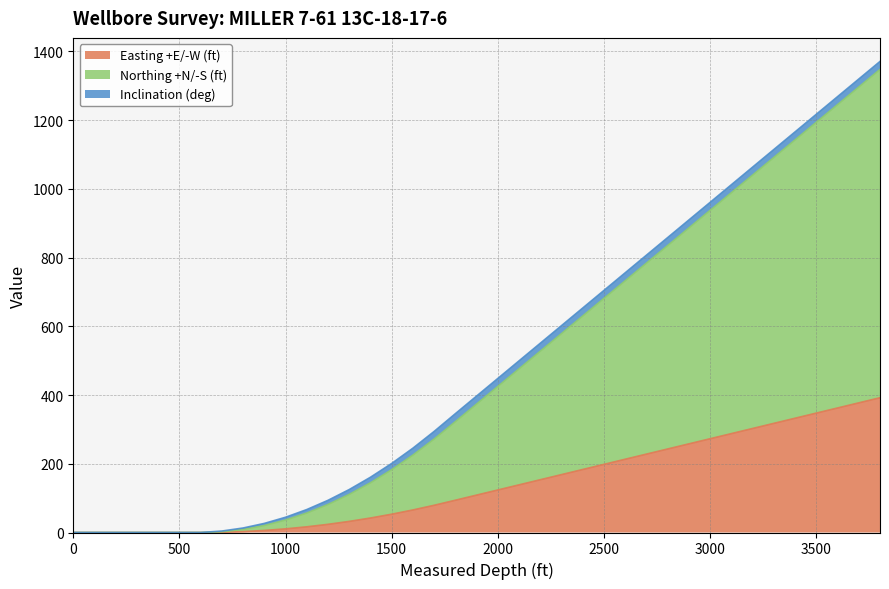

Is it true that Easting +E/-W (ft) equals -146.5 at 500?

False